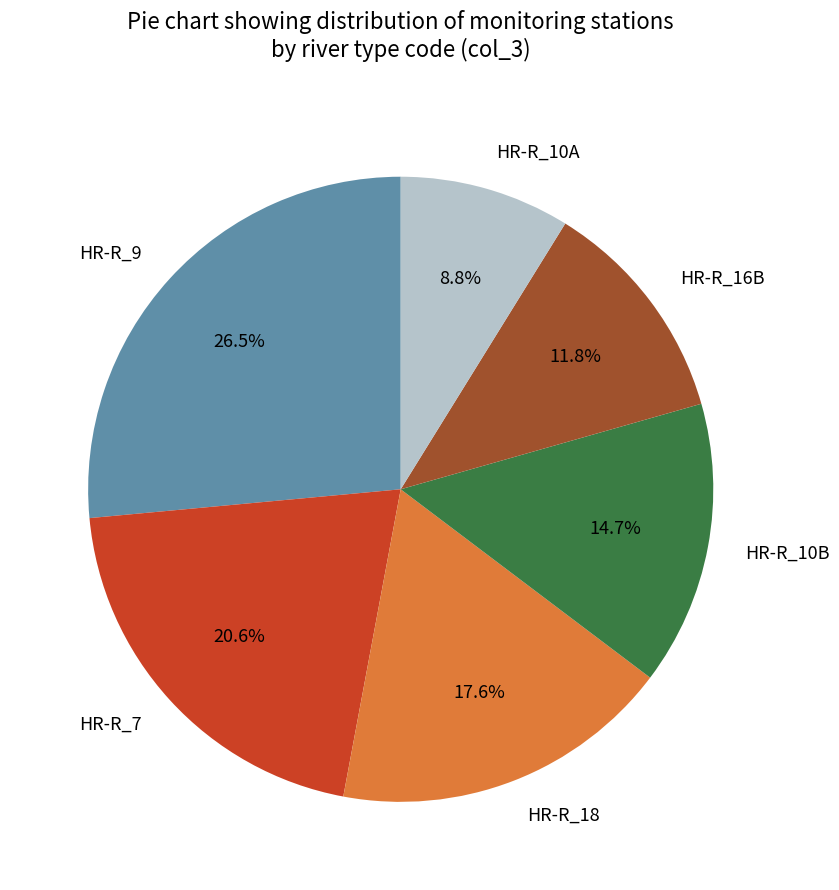

Is there a majority slice in this chart?

No